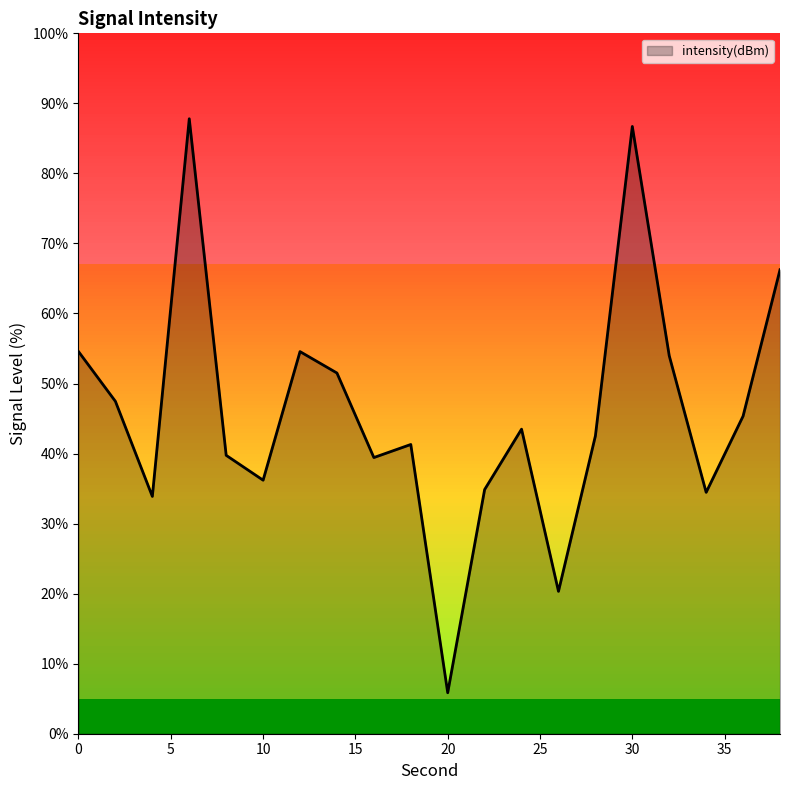

What is the difference between the maximum and second lowest values?

67.5